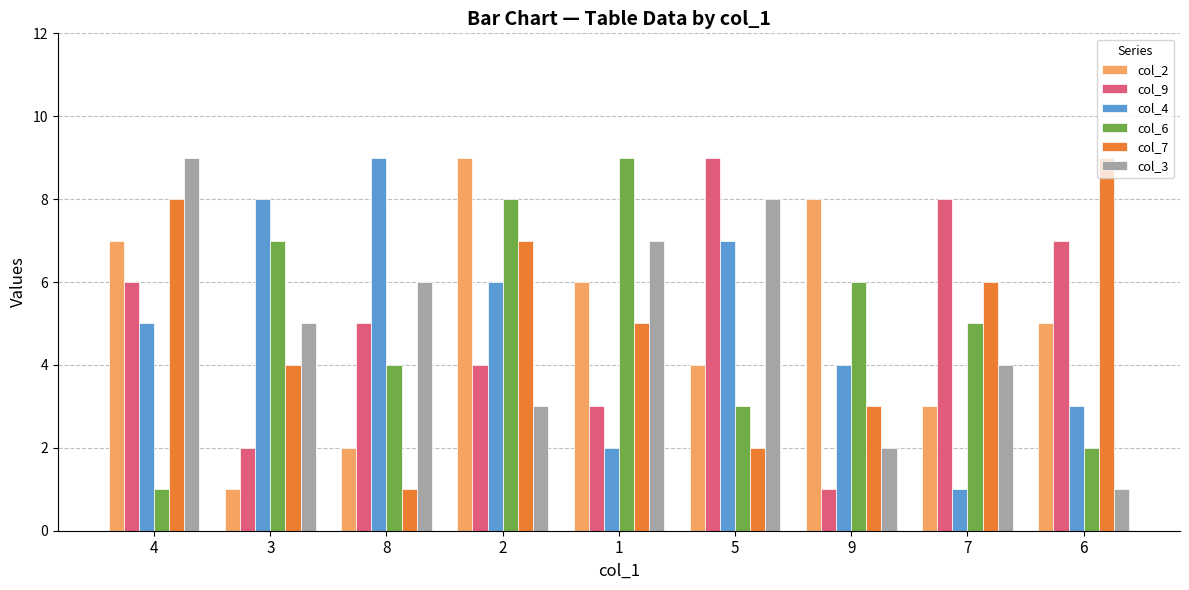

What position from the right is 7?

2